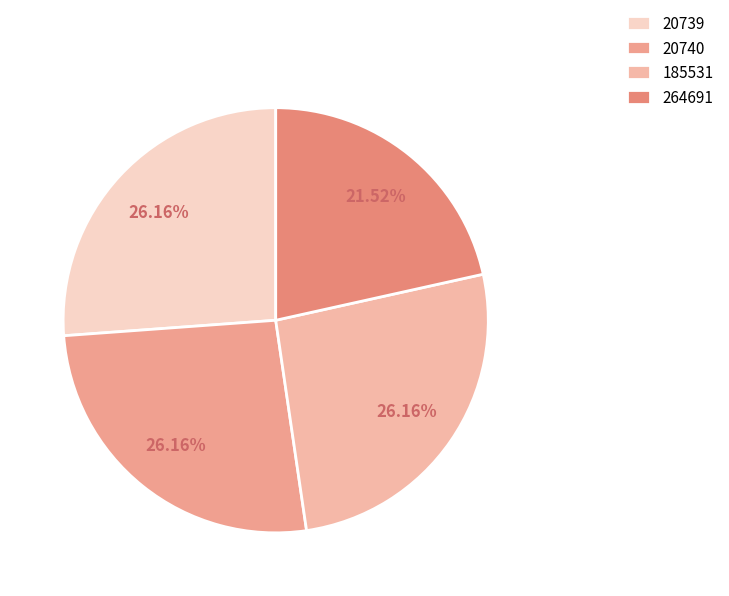

Rank the categories by value from highest to lowest.

20739, 20740, 185531, 264691